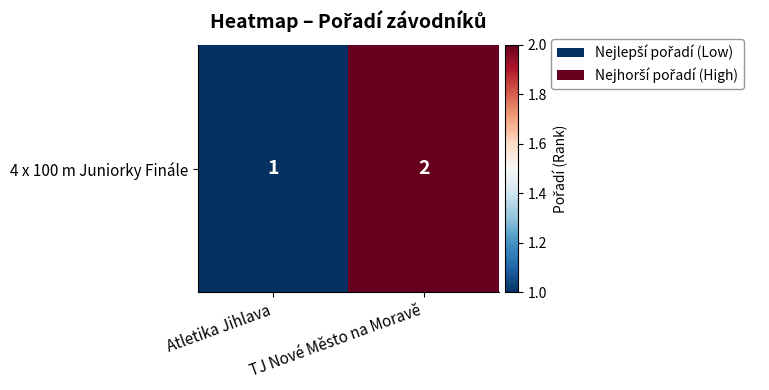

Which has a higher value, TJ Nové Město na Moravě or Atletika Jihlava?

TJ Nové Město na Moravě